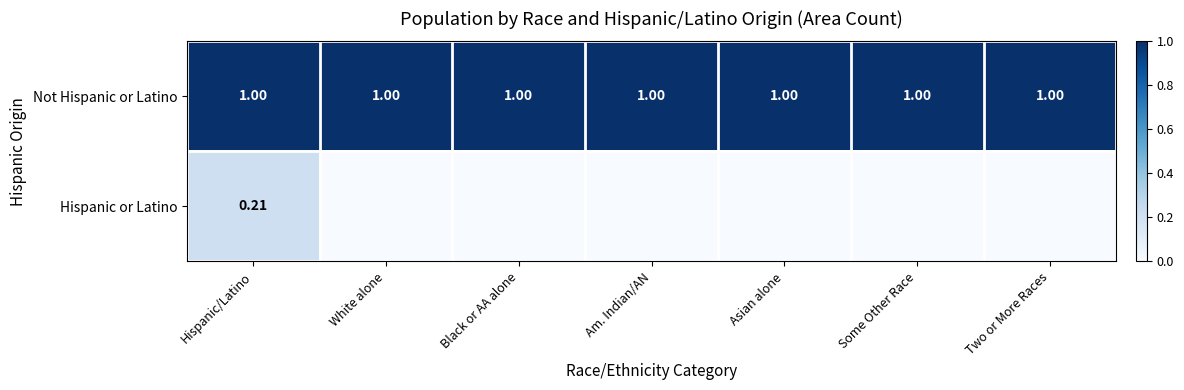

True or false: Not Hispanic or Latino has a value of 1.0 at White alone.

True